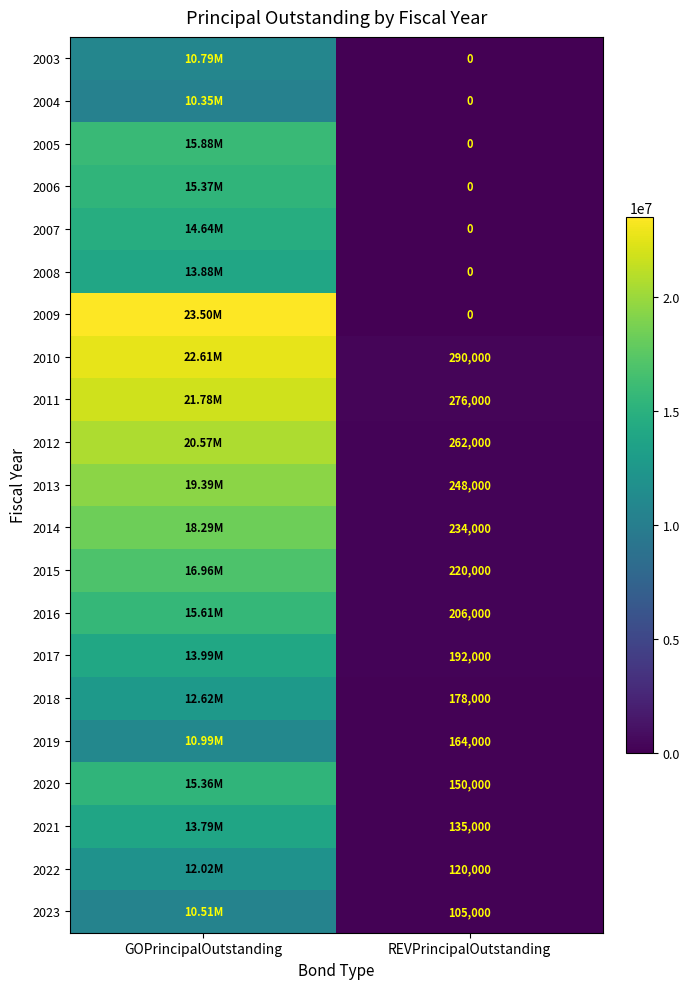

What is the total value across all series at REVPrincipalOutstanding?

2780000